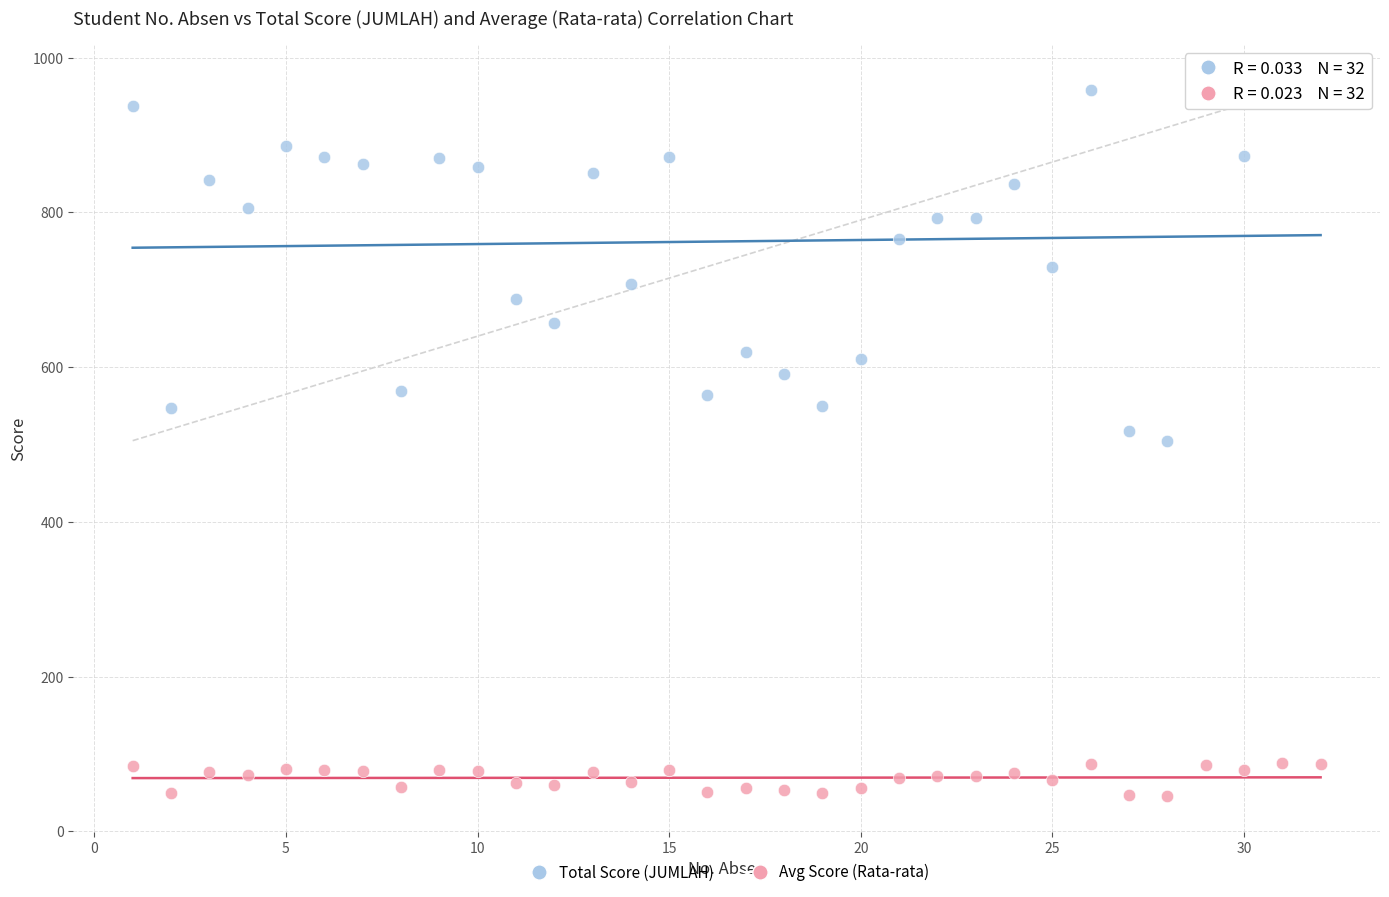

What are all the series names shown in the legend?

Total Score (JUMLAH), Avg Score (Rata-rata)